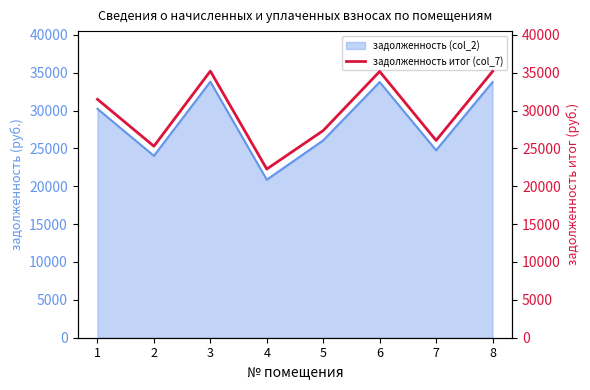

Read the value at 6.

35160.3